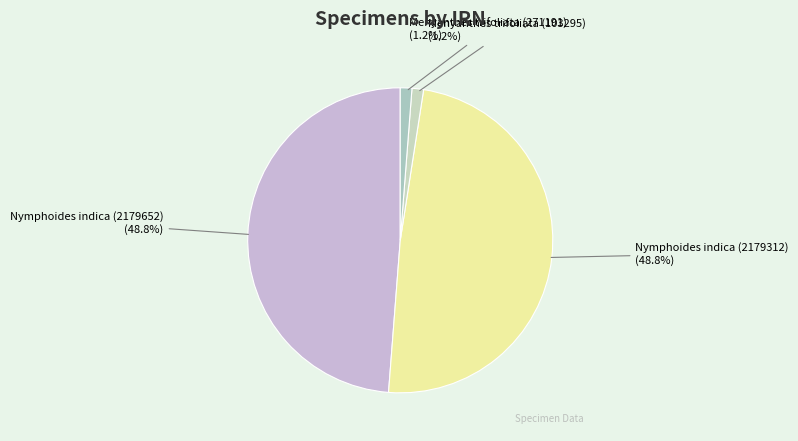

Does Menyanthes trifoliata (103295) account for over 50% of the chart?

No